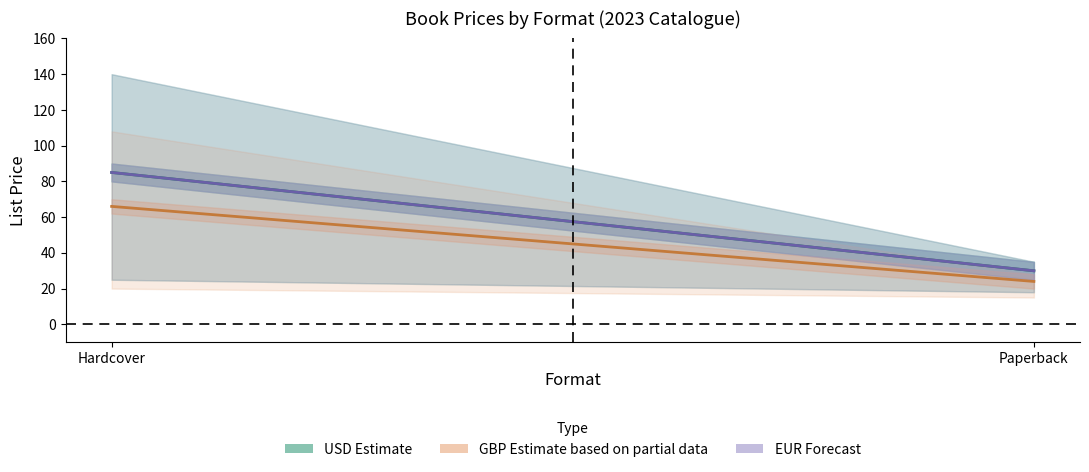

At which label does EUR (Forecast) reach its minimum?

Paperback